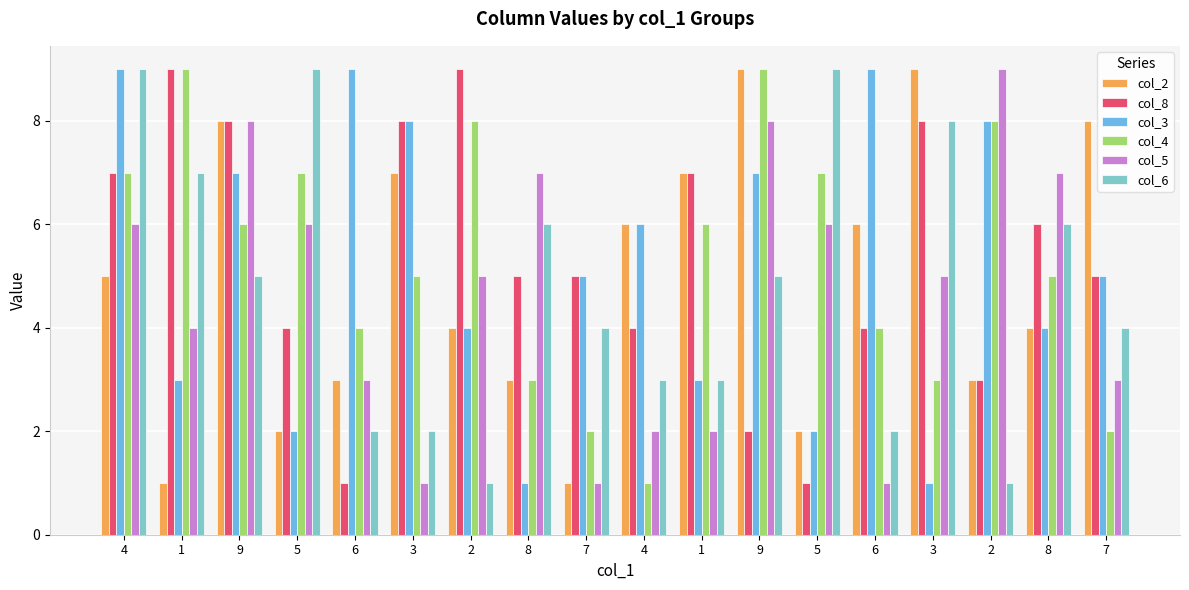

List the series in order of their peak value, highest first.

col_2, col_8, col_3, col_4, col_5, col_6